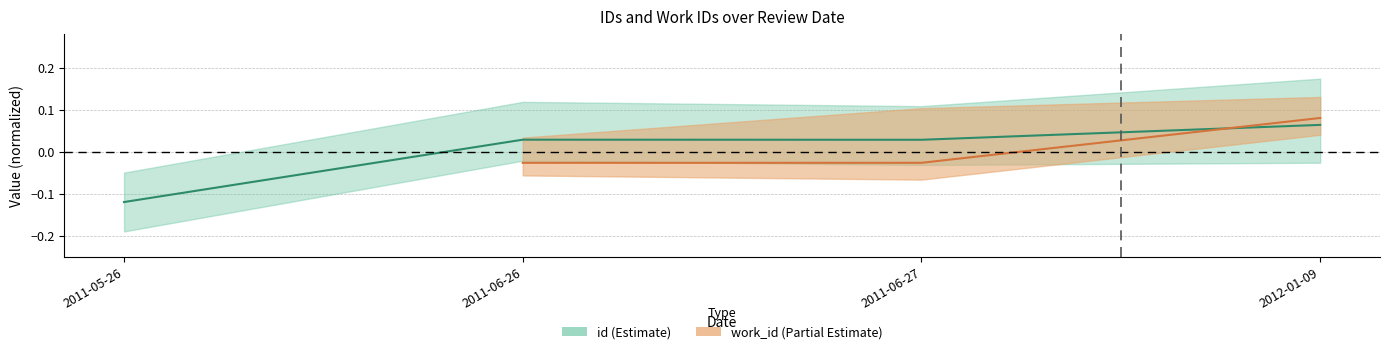

Does the chart have visible grid lines?

Yes